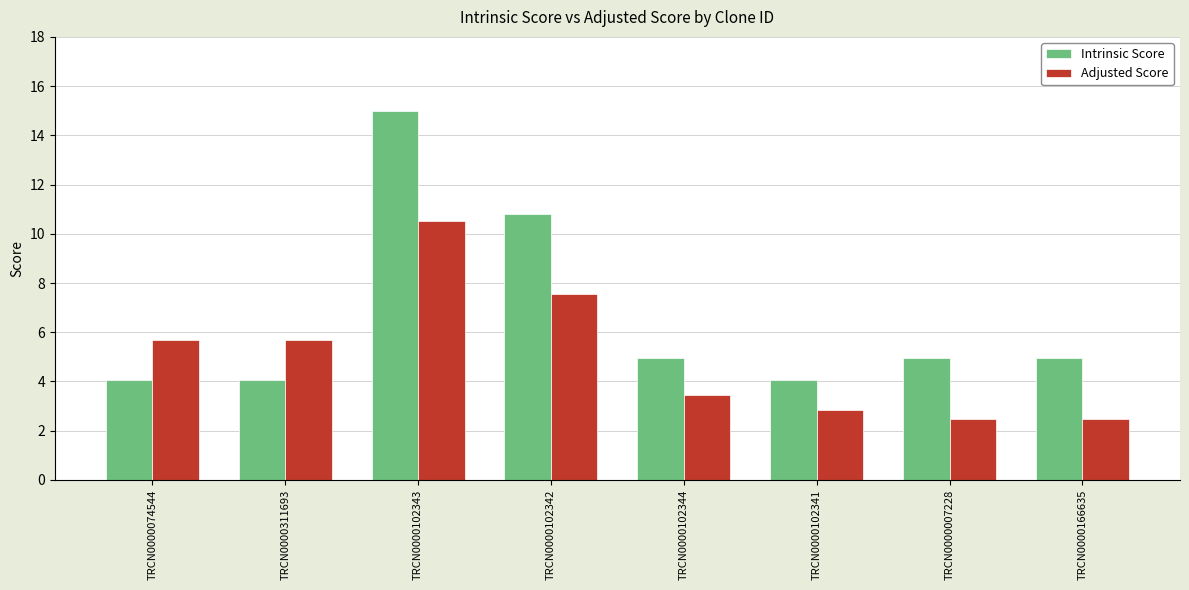

What is the difference between the maximum and minimum values in the Adjusted Score series?

8.0